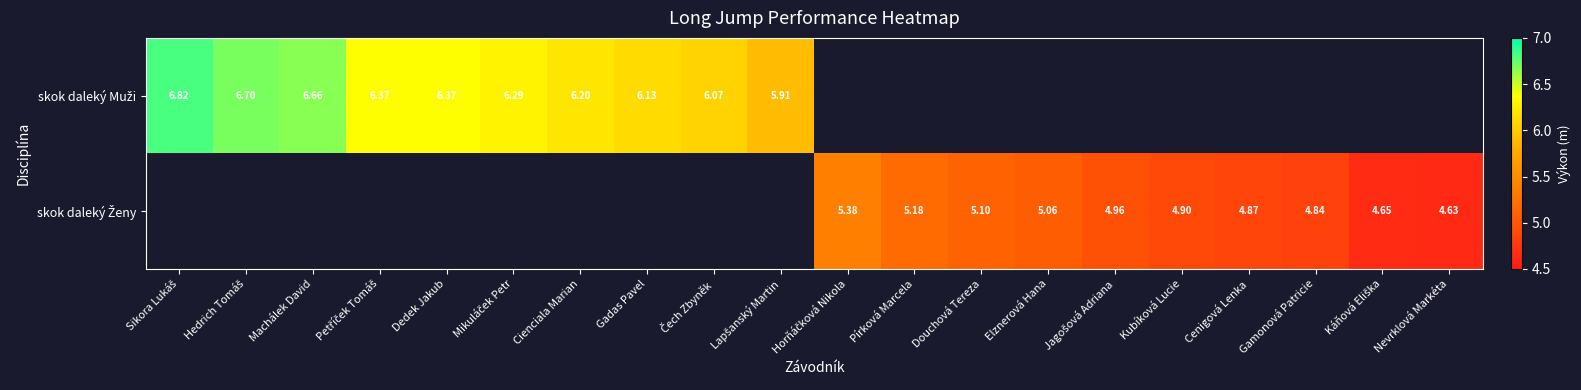

Where is skok daleký Muži nearest to the value 6?

Čech Zbyněk